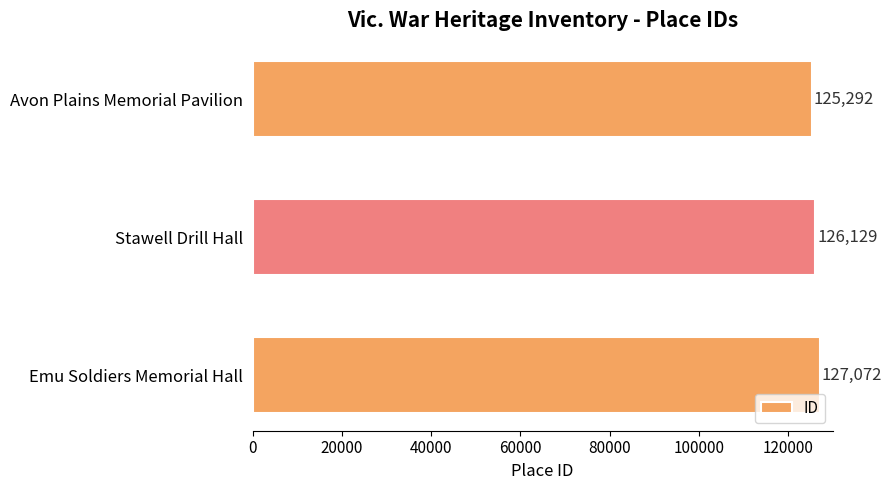

How many bars are there in total?

3